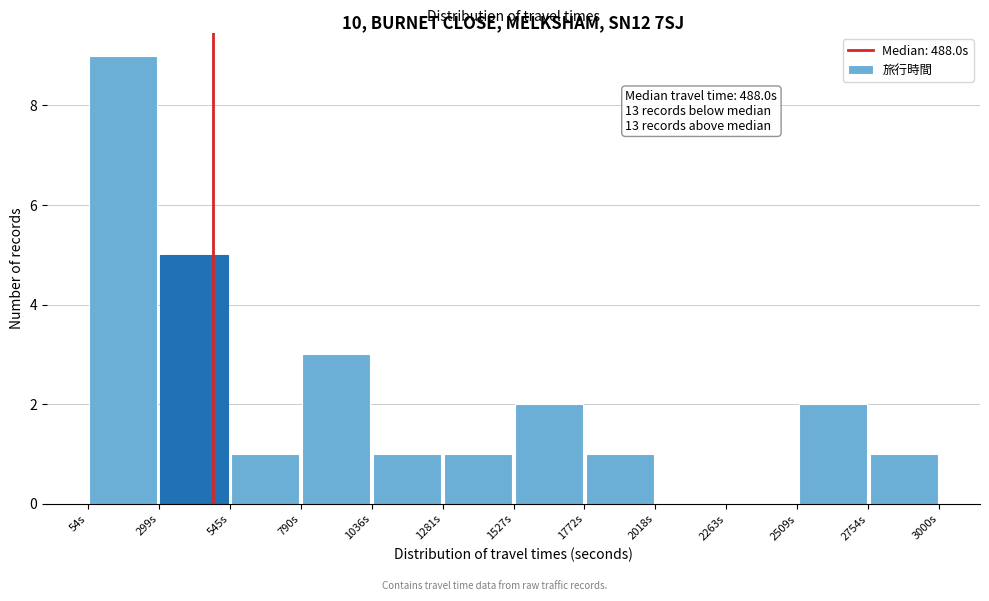

Which range on the x-axis has the tallest bar?

50 to 300